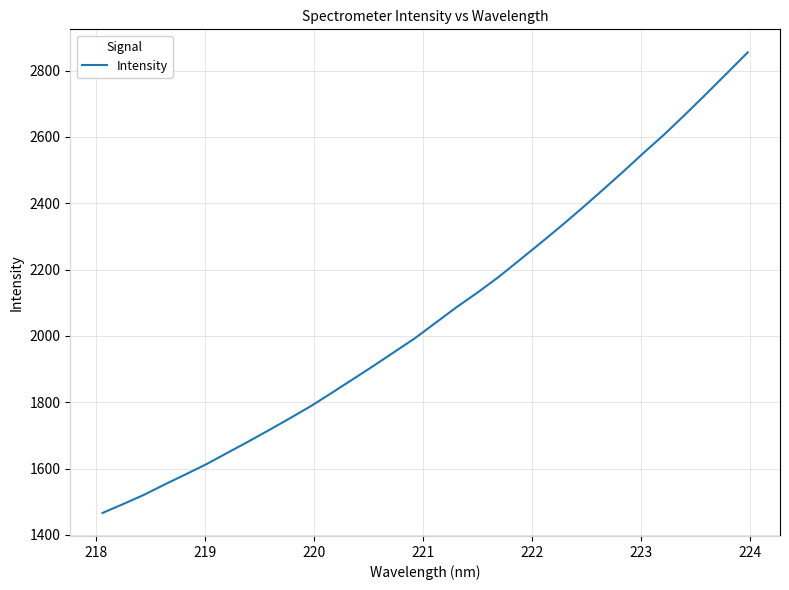

What is the maximum value shown in the chart?

2854.9